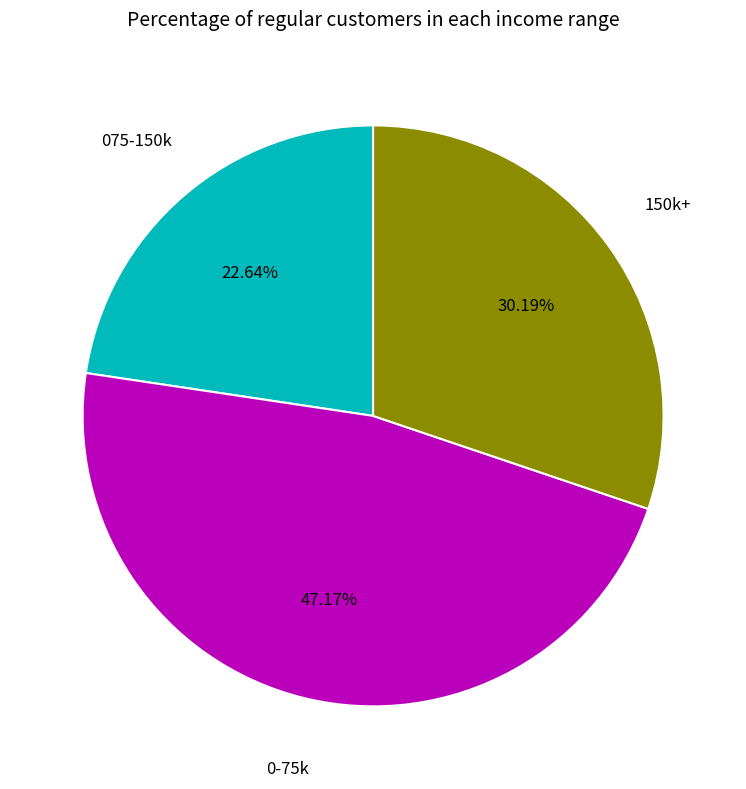

Does any single category account for the majority?

No